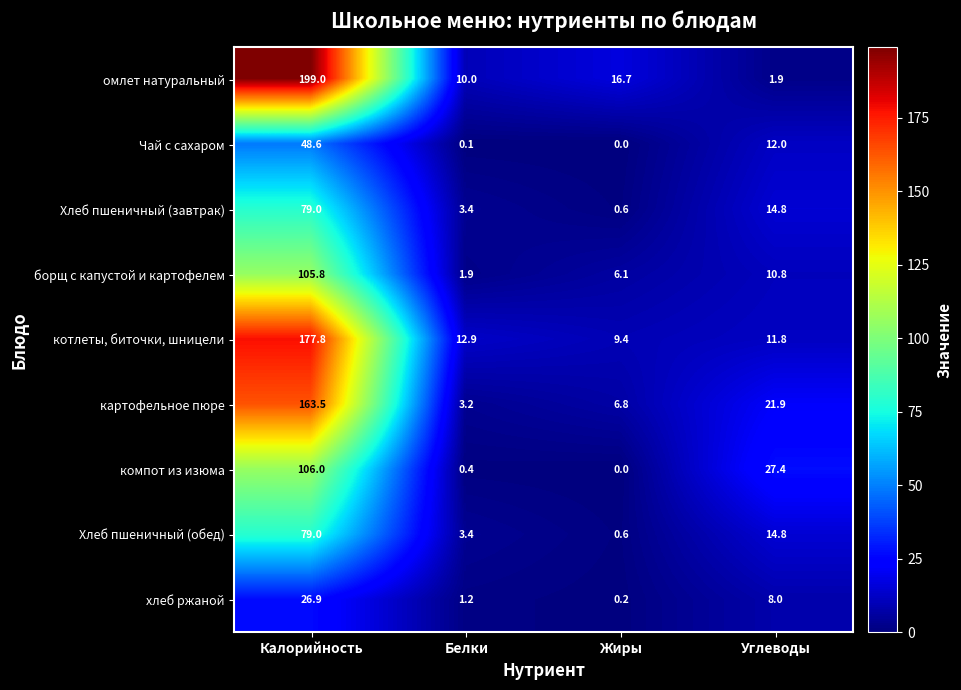

Which series has the widest spread of values?

омлет натуральный